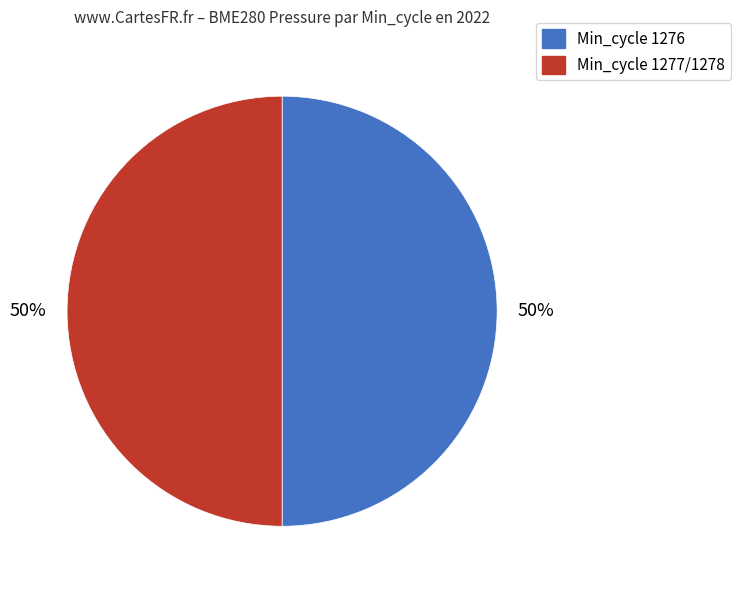

To the nearest percent, what is the average slice percentage?

50%